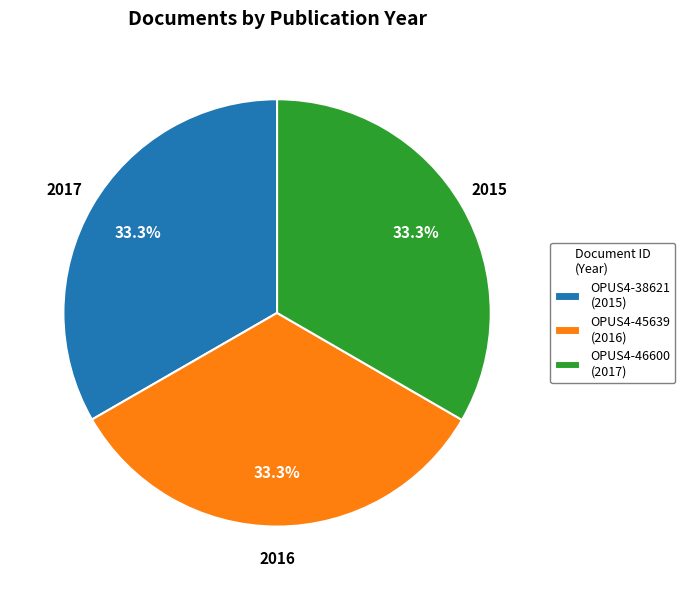

Is OPUS4-46600 the majority of the pie?

No